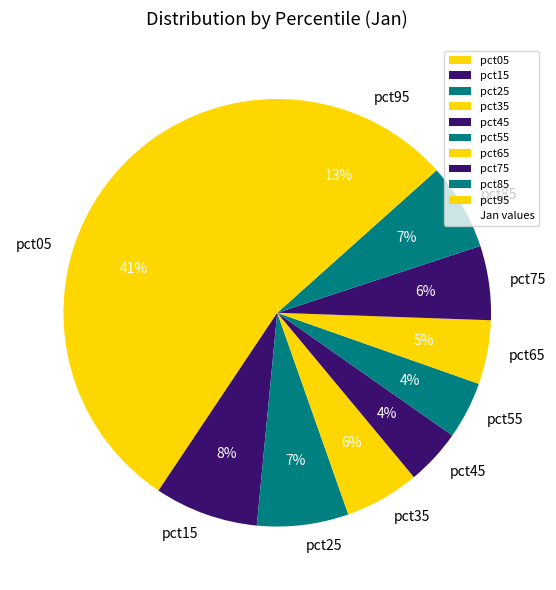

To the nearest percent, what is the average slice percentage?

10%